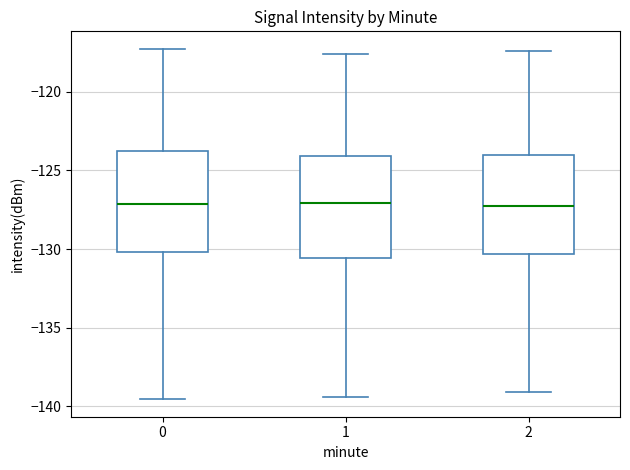

Reading left to right, transcribe this box plot: for each box, give where its median line is, the range the box spans, and where its two whiskers end, as read against the y-axis. The values are not printed on the chart, so give them approximately, as read against the axis.

0: median -127.0, box -130.0 to -124.0, whiskers -139.5 to -117.5
1: median -127.0, box -130.5 to -124.0, whiskers -139.5 to -117.5
2: median -127.0, box -130.5 to -124.0, whiskers -139.0 to -117.5